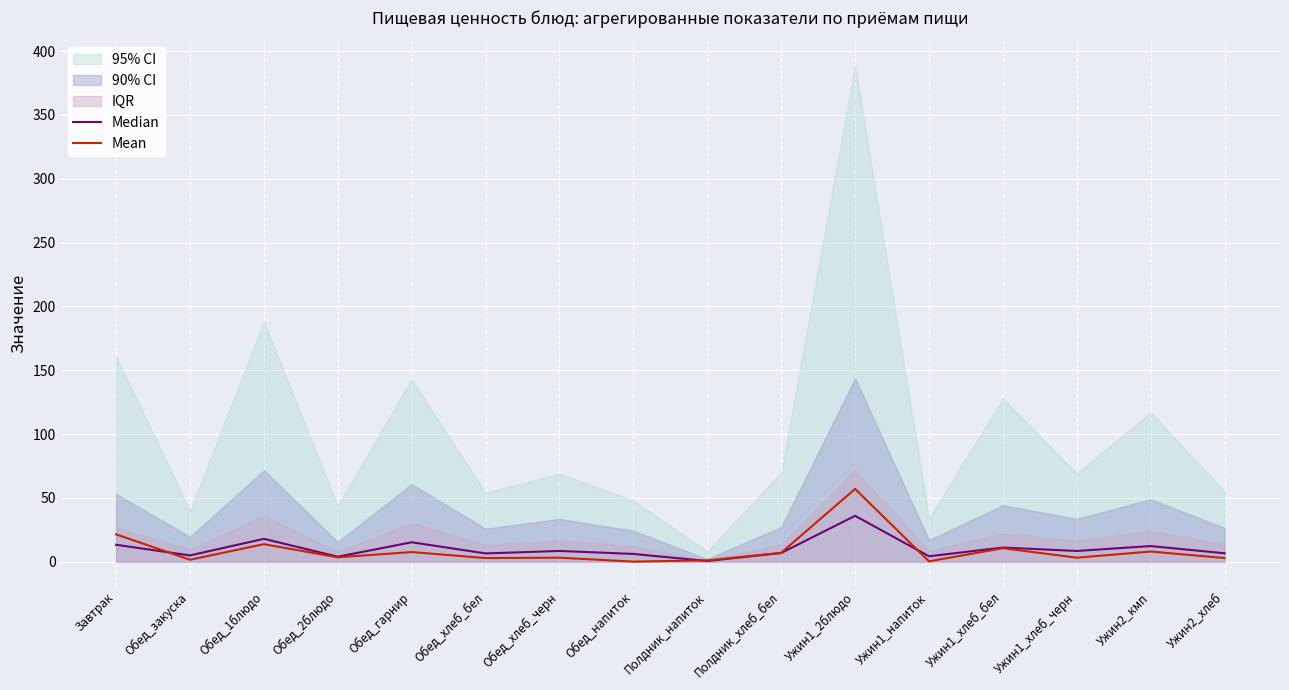

How many intersections are there between Median and Mean?

3